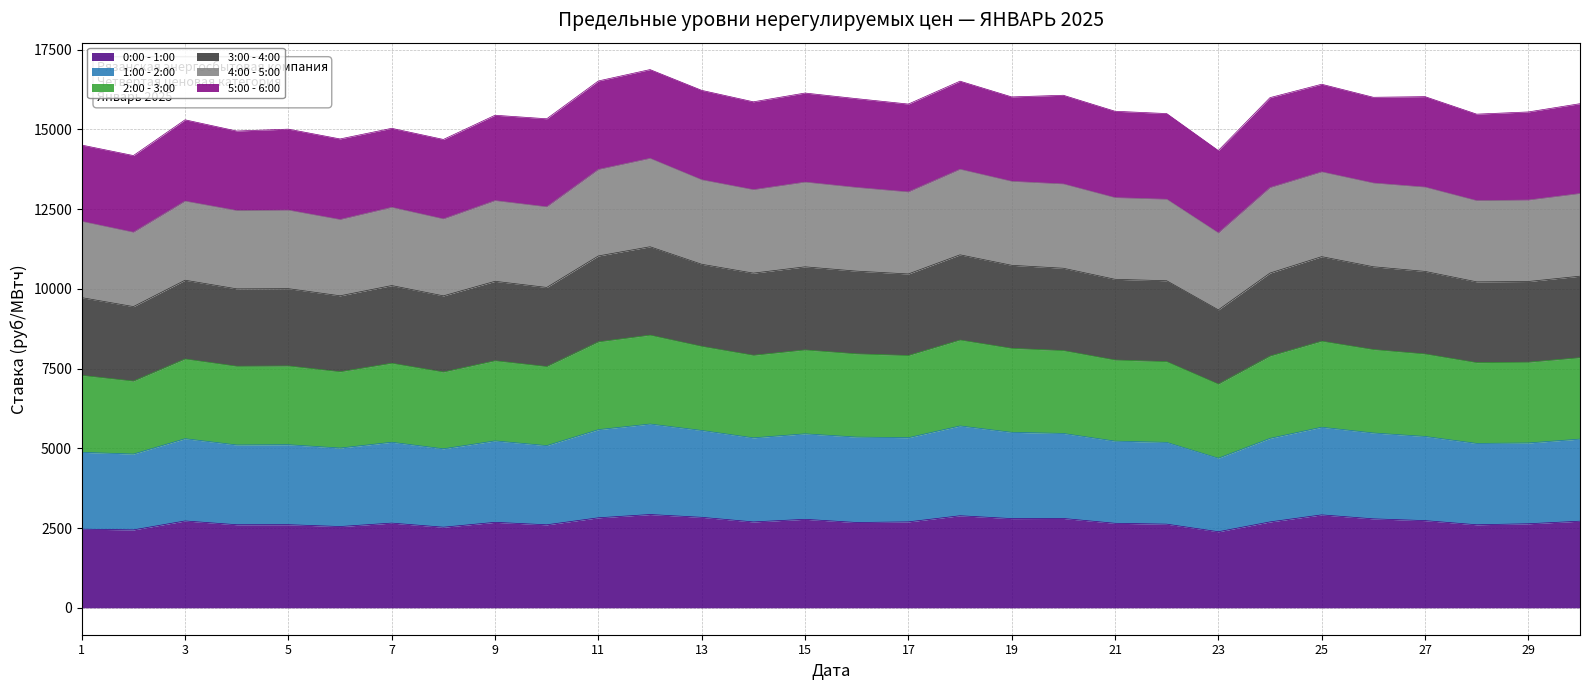

What is the value of the 0:00 - 1:00 point at the 2nd from the left?

2442.9